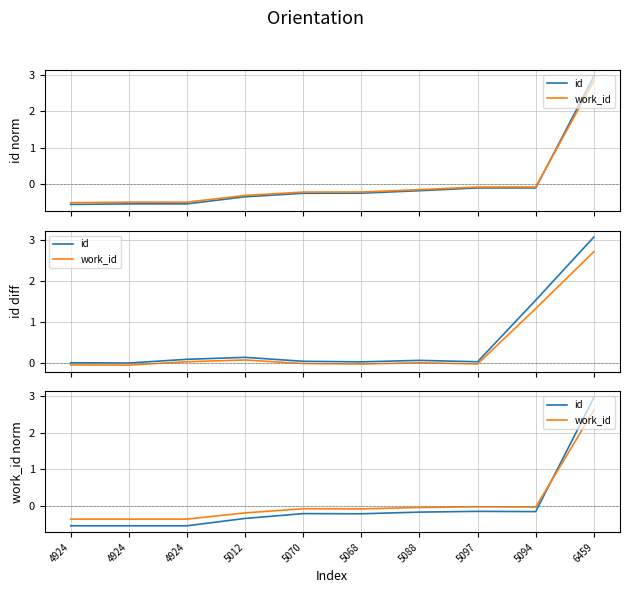

At which label does id first exceed 0?

6459